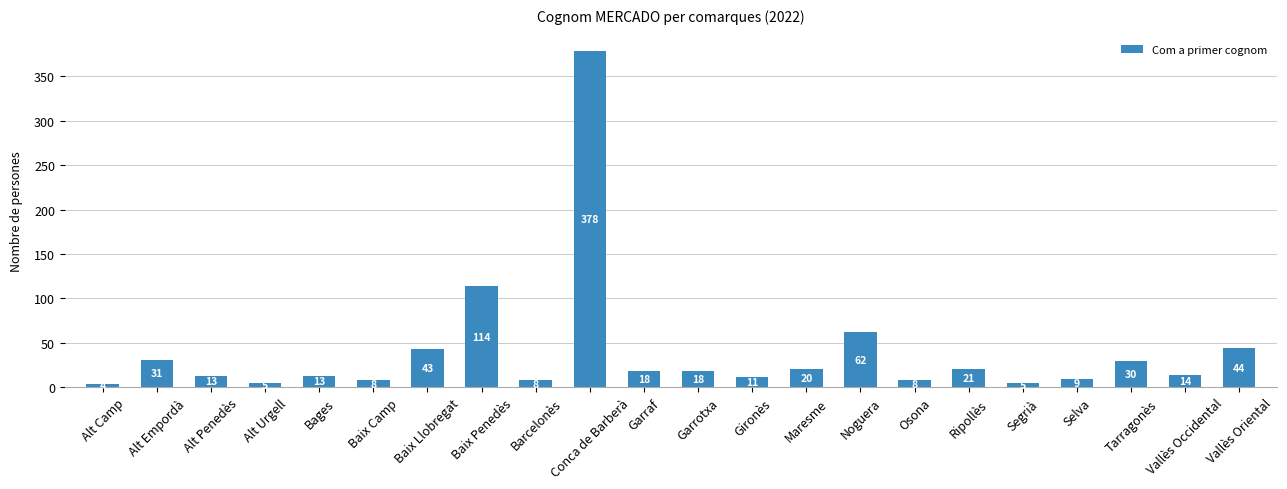

The chart shows a value of 8 at Baix Camp. True or false?

True